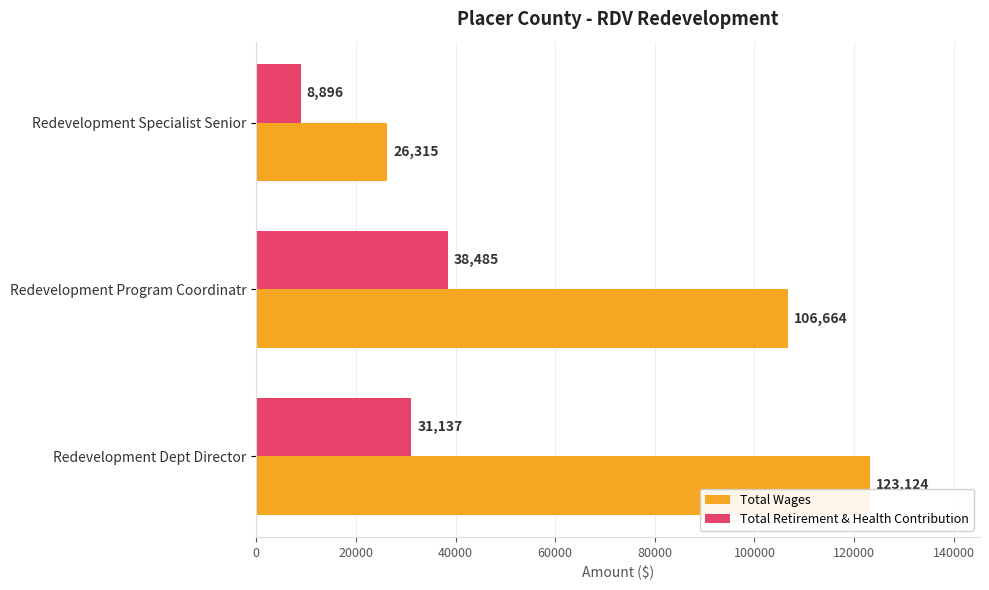

Which series changed the most between Redevelopment Dept Director and Redevelopment Program Coordinatr?

Total Wages